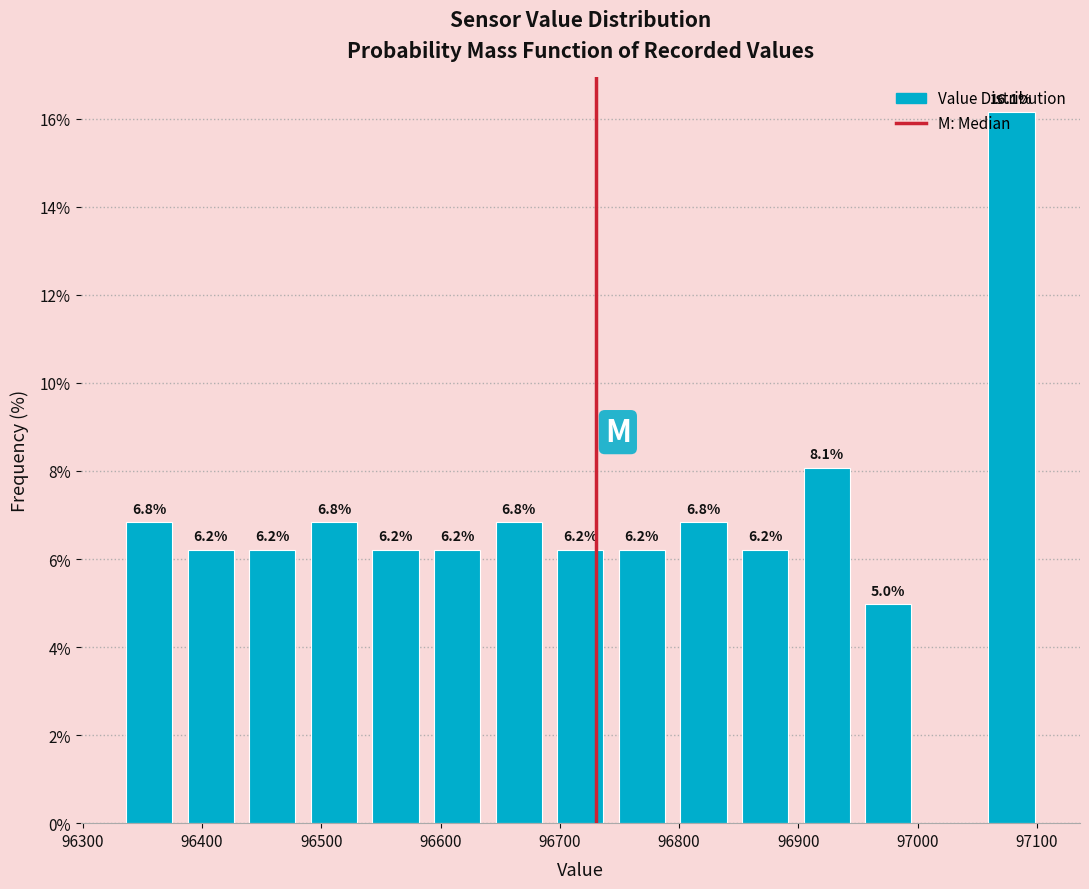

Over which range of the x-axis is the bar tallest?

97050 to 97100